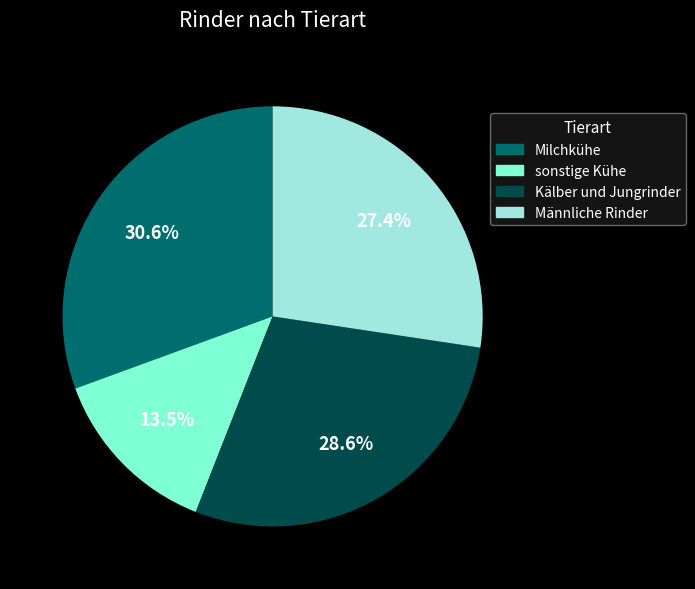

Count the number of slices in the pie.

4